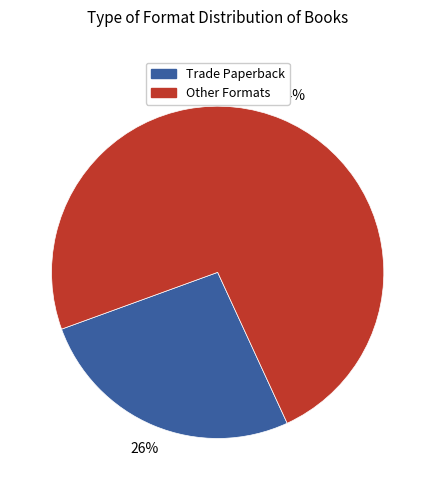

Does any single category account for the majority?

Yes